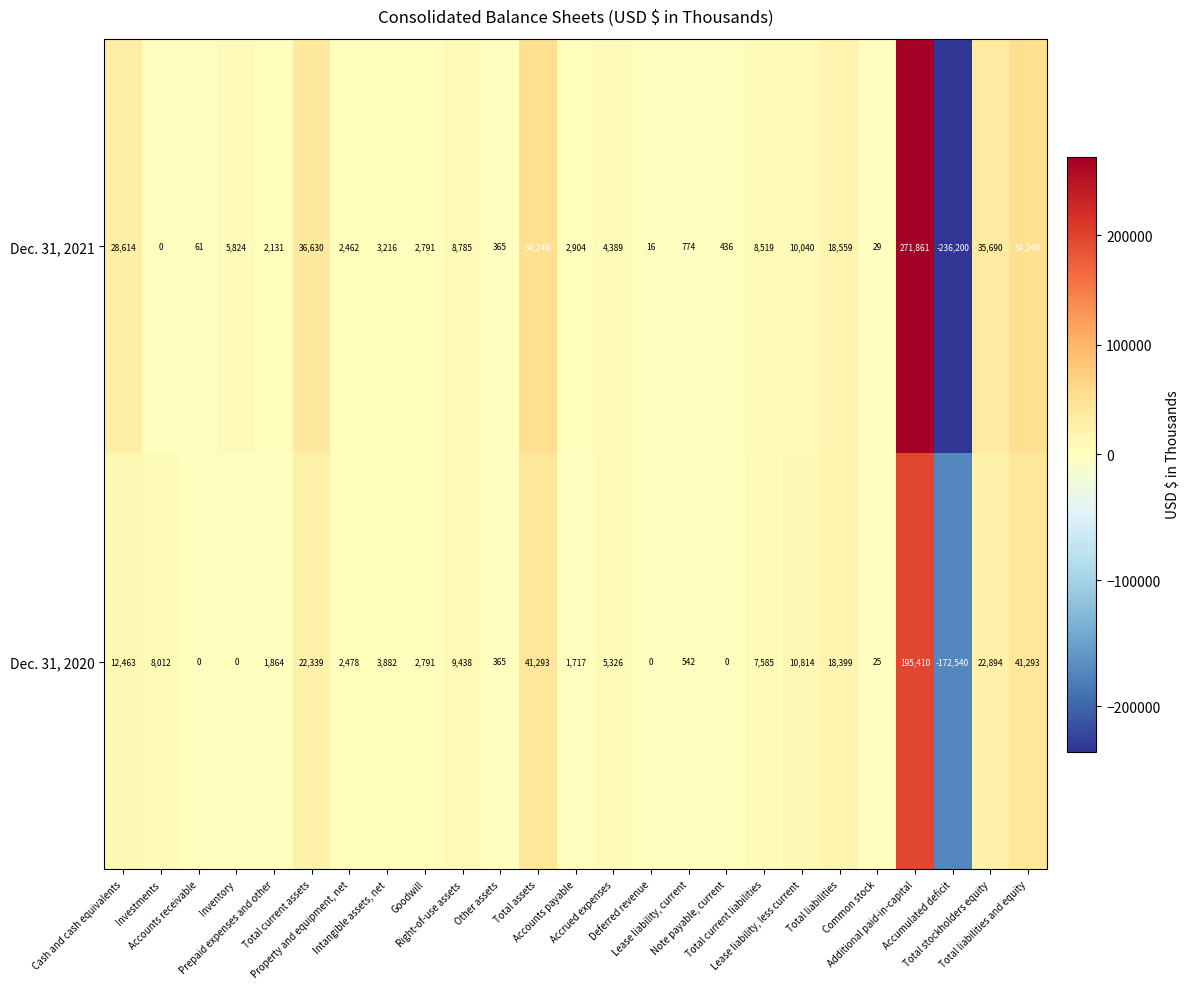

Which series has the largest total across all categories?

Dec. 31, 2021